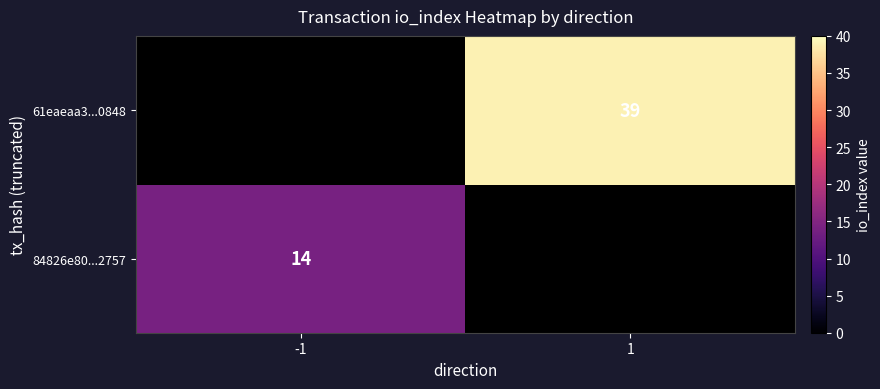

The value of 61eaeaa3...0848 at 1 is 39. True or false?

True